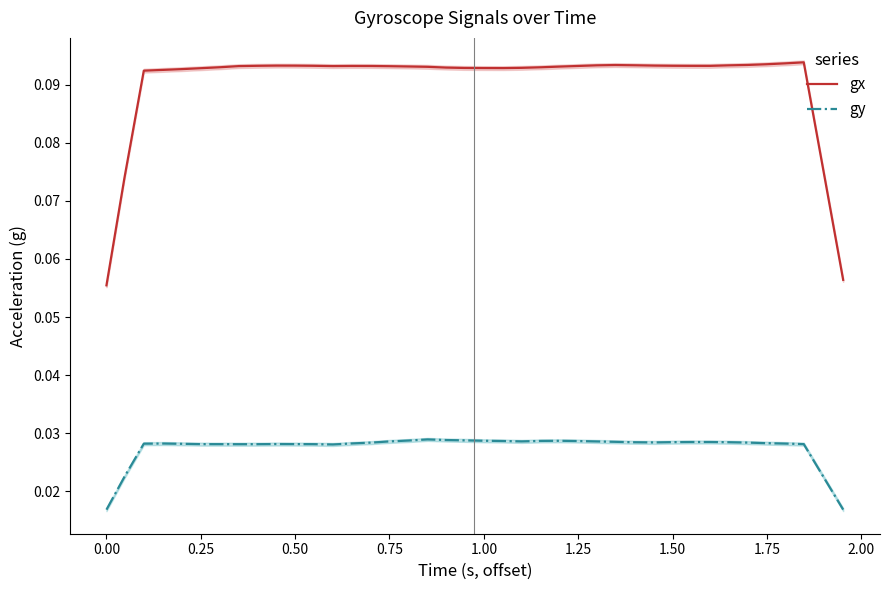

True or false: gy and gx intersect in this chart.

False